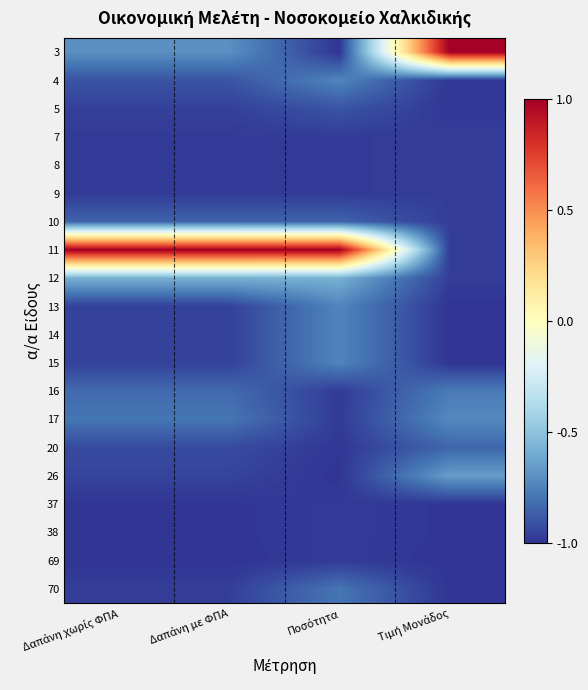

Rank the series at Δαπάνη με ΦΠΑ from highest to lowest value.

11, 12, 3, 17, 16, 10, 4, 20, 26, 13, 14, 15, 5, 70, 7, 8, 9, 37, 38, 69